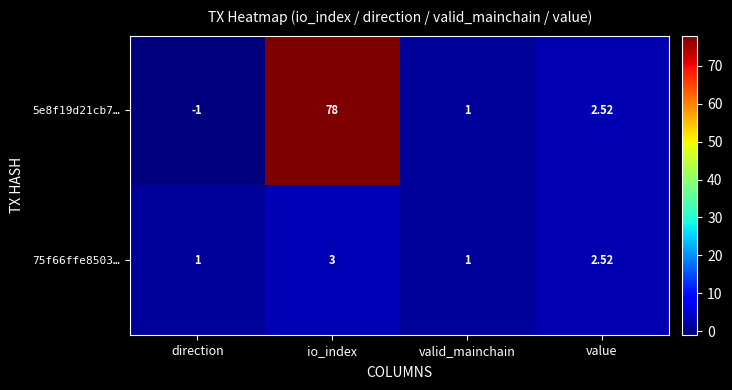

At which label does 75f66ffe8503… reach its peak?

io_index